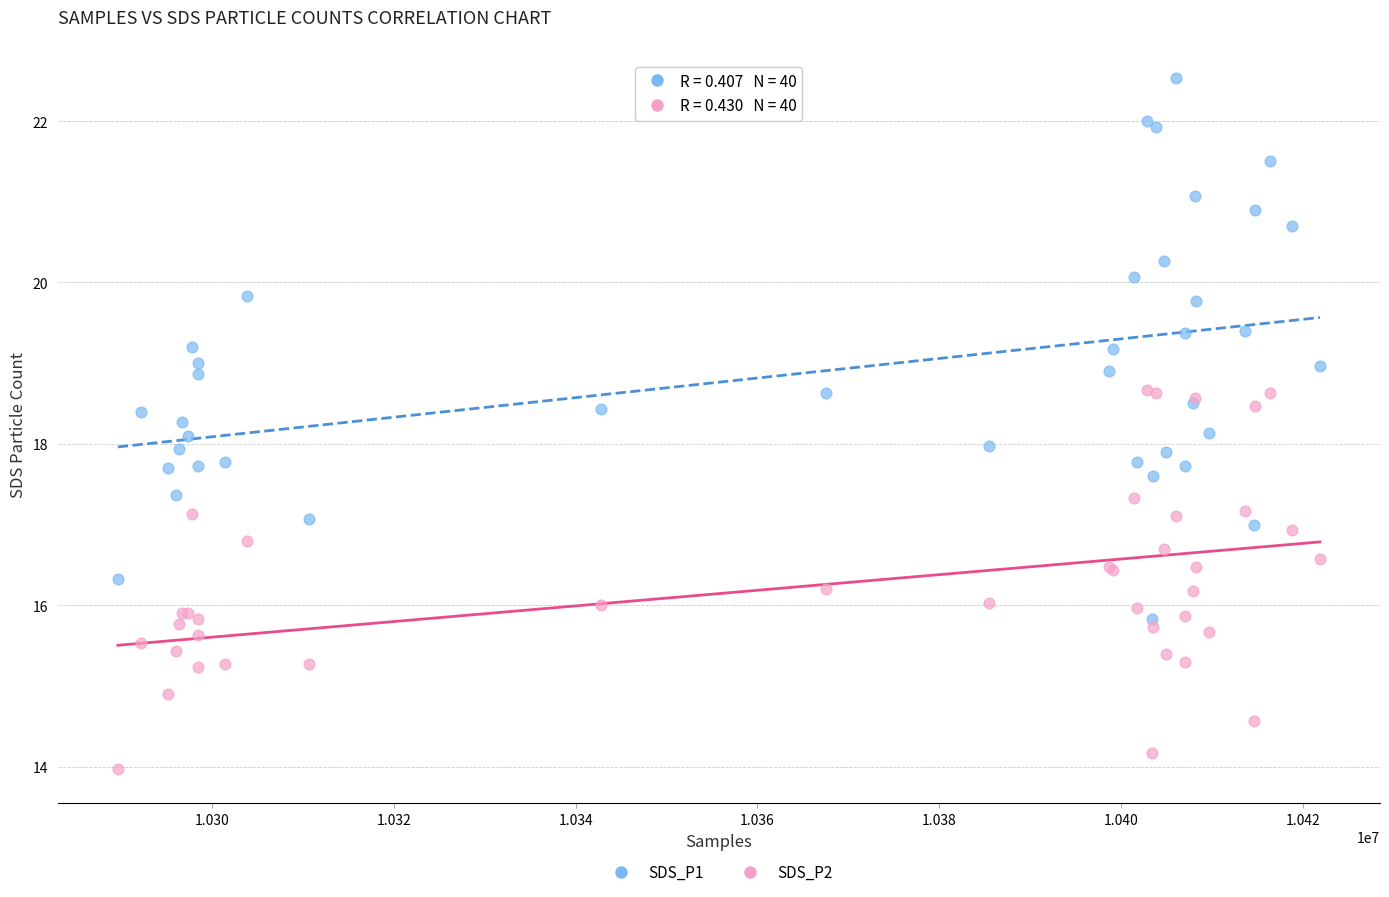

What are all the series names shown in the legend?

SDS_P1, SDS_P2